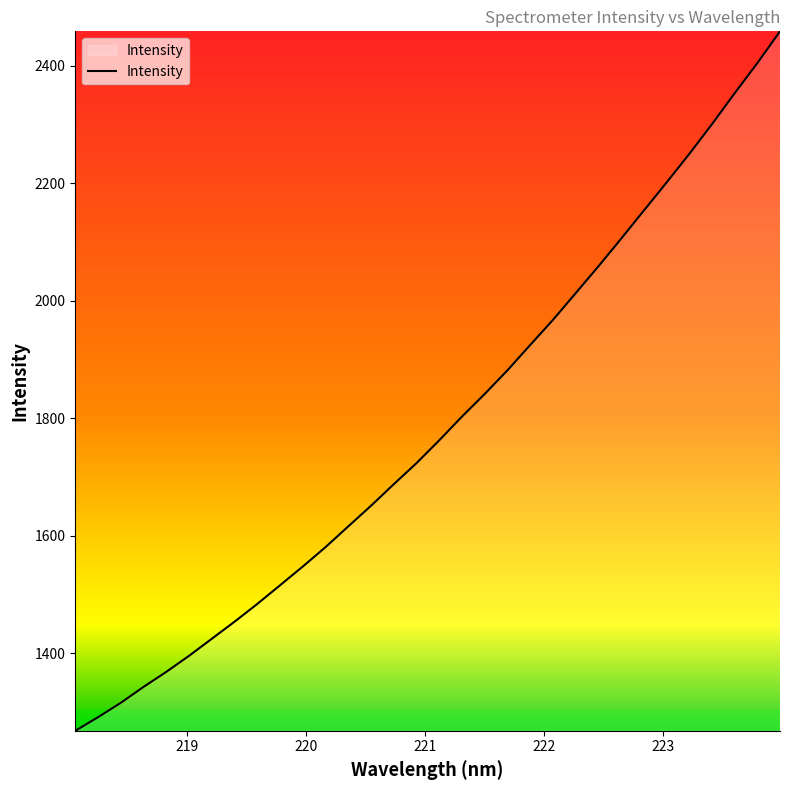

What is the maximum value shown in the chart?

2458.7